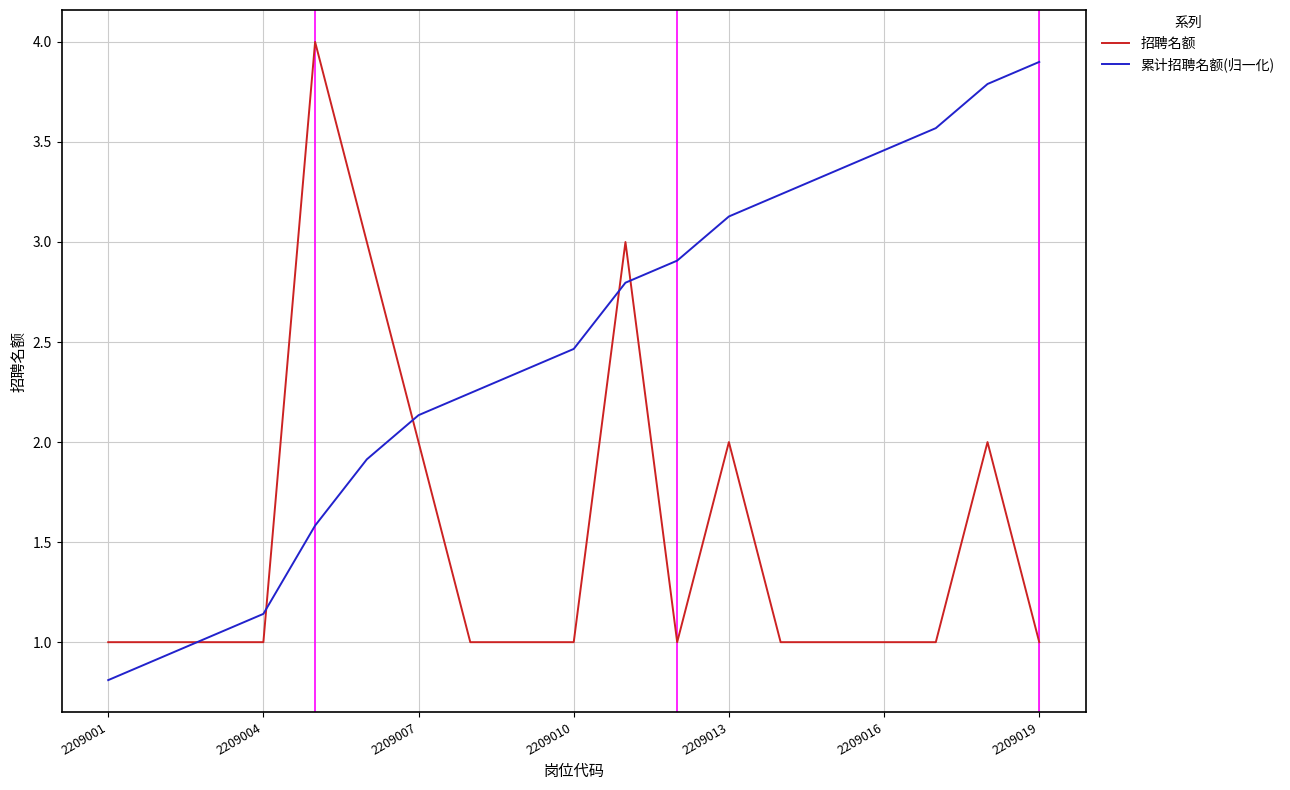

Which series has the largest total across all categories?

累计招聘名额(归一化)